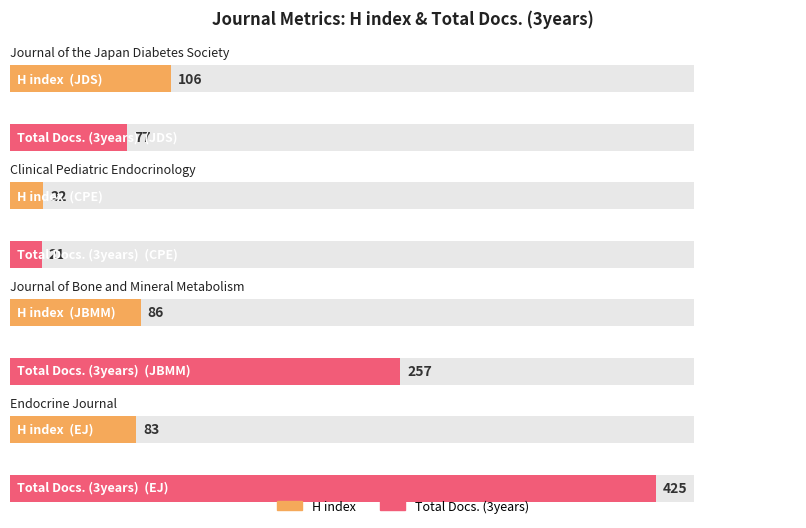

List the labels in order of Total Docs. (3years) value, largest first.

Endocrine Journal, Journal of Bone and Mineral Metabolism, Journal of the Japan Diabetes Society, Clinical Pediatric Endocrinology